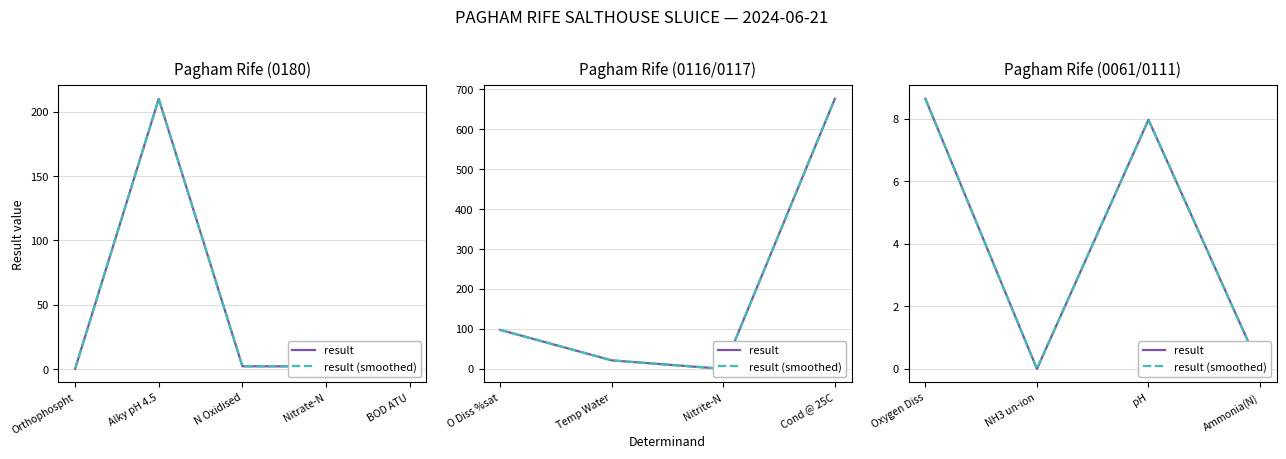

What is the difference between the maximum and minimum values in the result series?

8.6